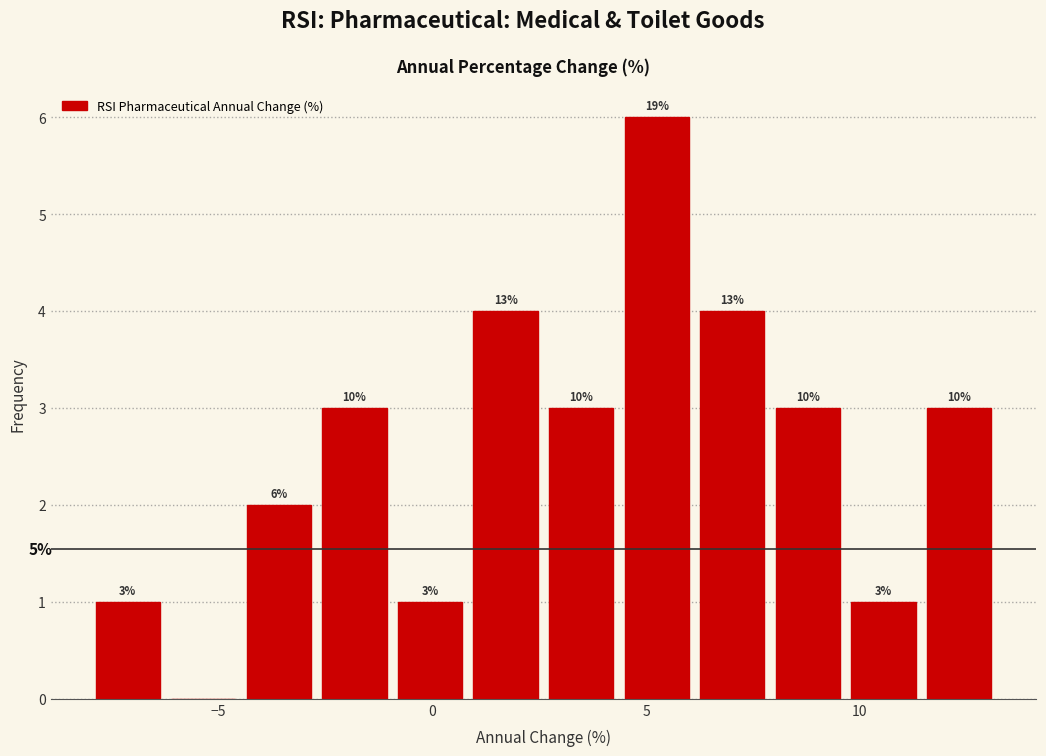

Around what value on the x-axis is the tallest bar? Give the approximate position of its centre, as read against the axis.

5.5